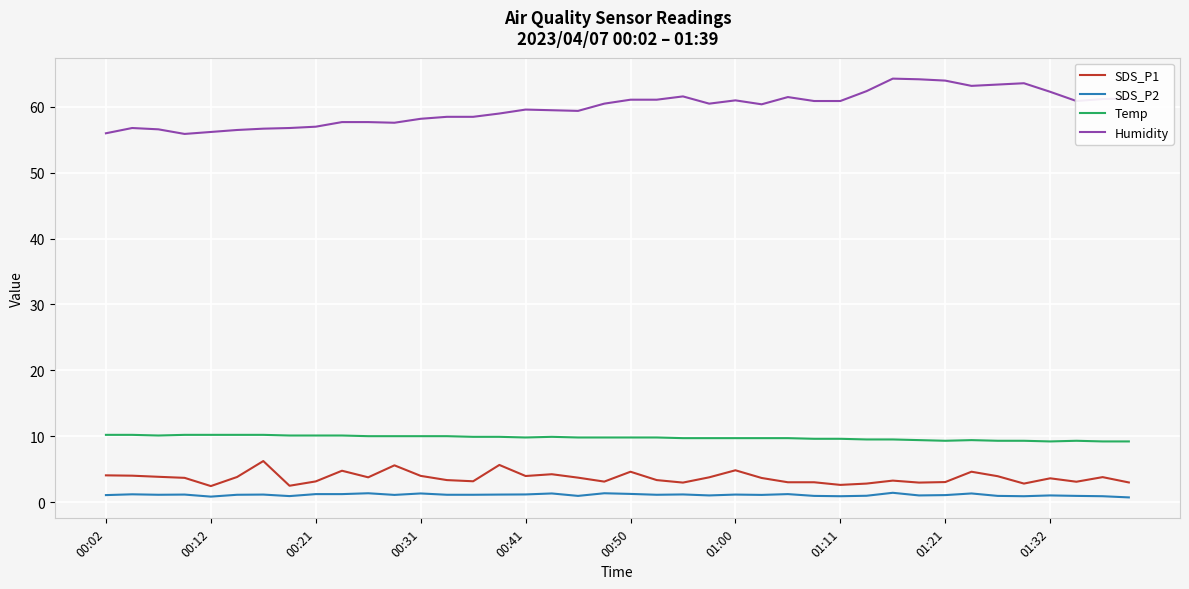

True or false: Humidity has more than 1 points higher than both neighbors.

True